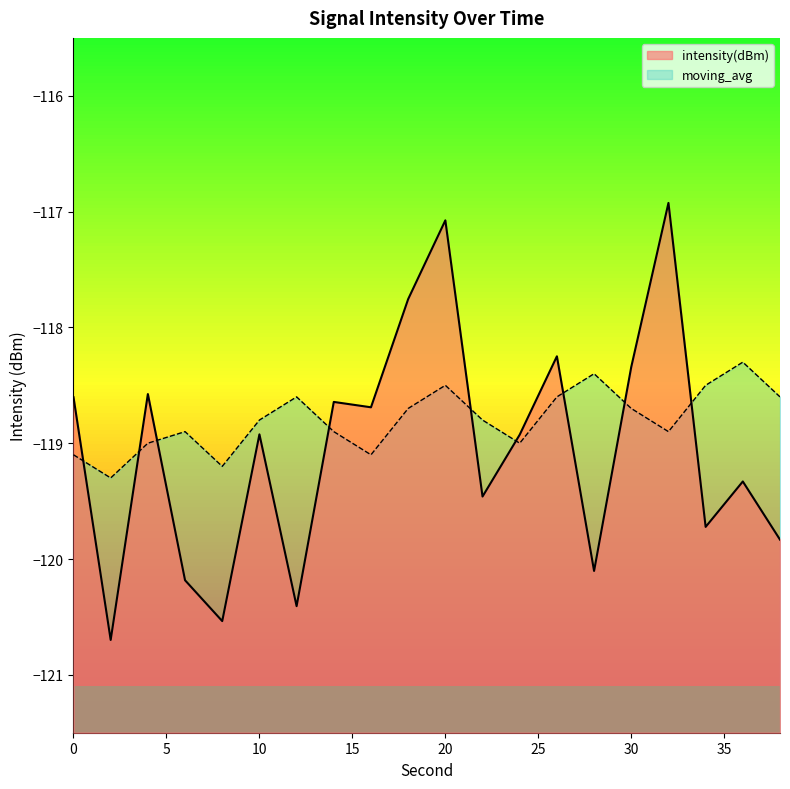

What is the difference between the moving_avg values at 38 and 8?

0.6